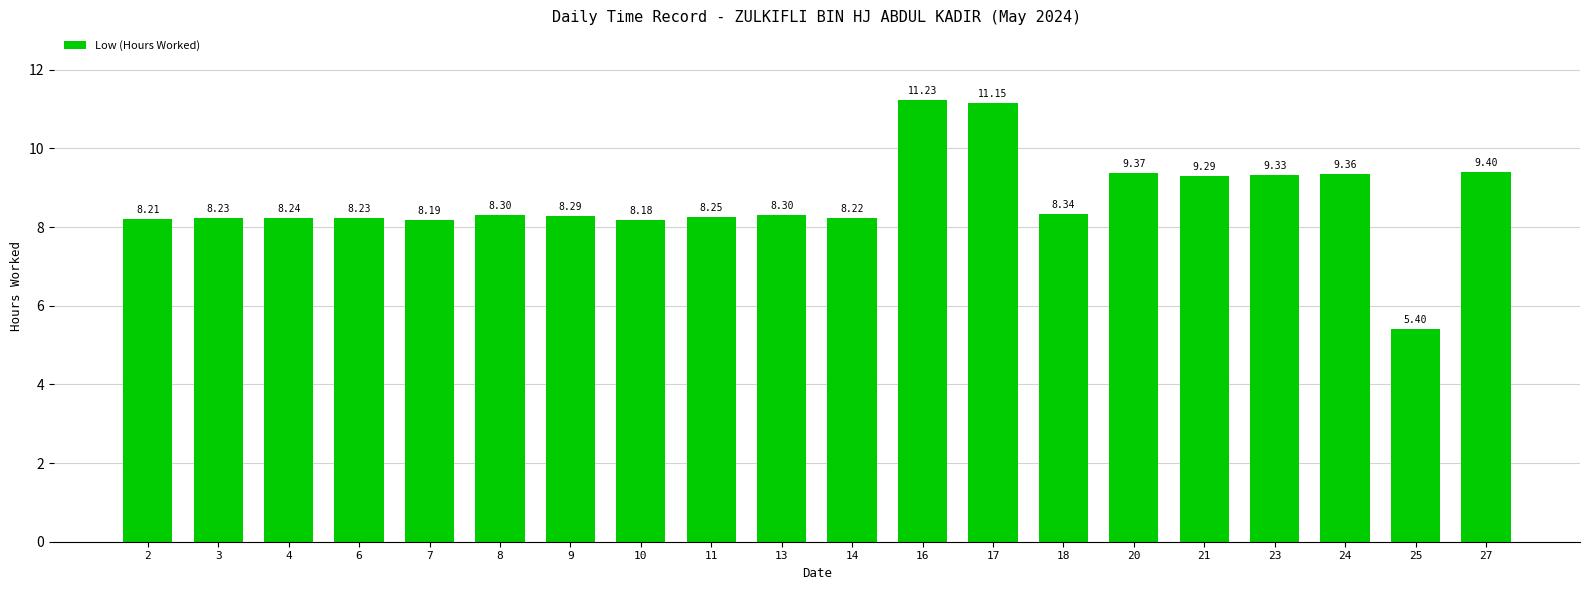

The chart shows a value of 8.2 at 11. True or false?

True